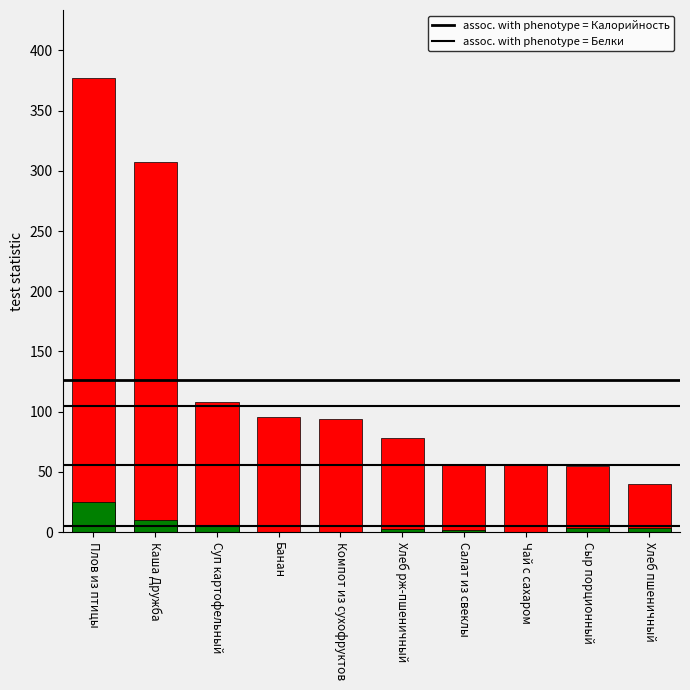

Rank the series at Салат из свеклы from highest to lowest value.

Калорийность, Белки